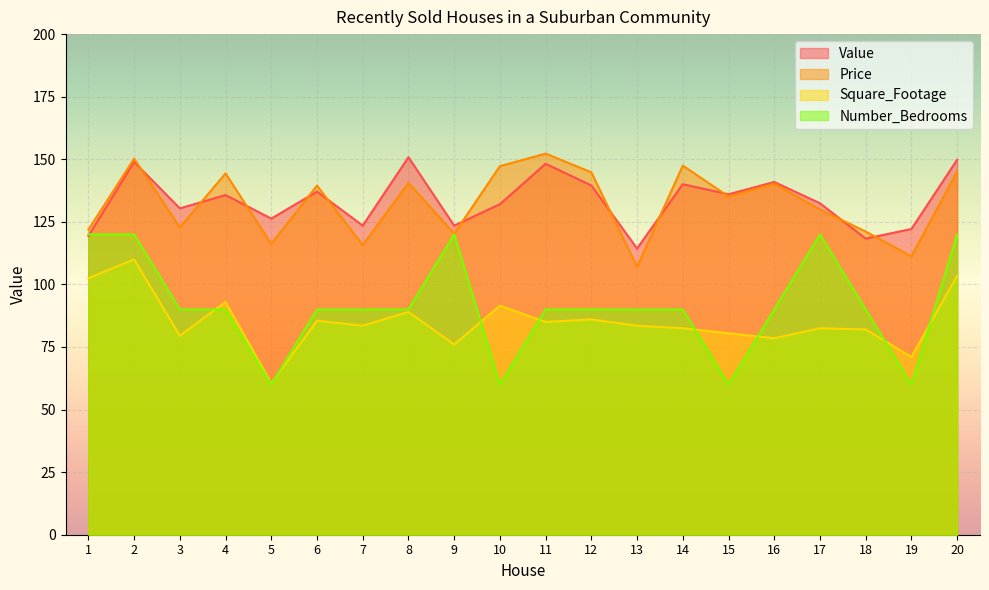

What is the minimum value for Square_Footage?

60.5